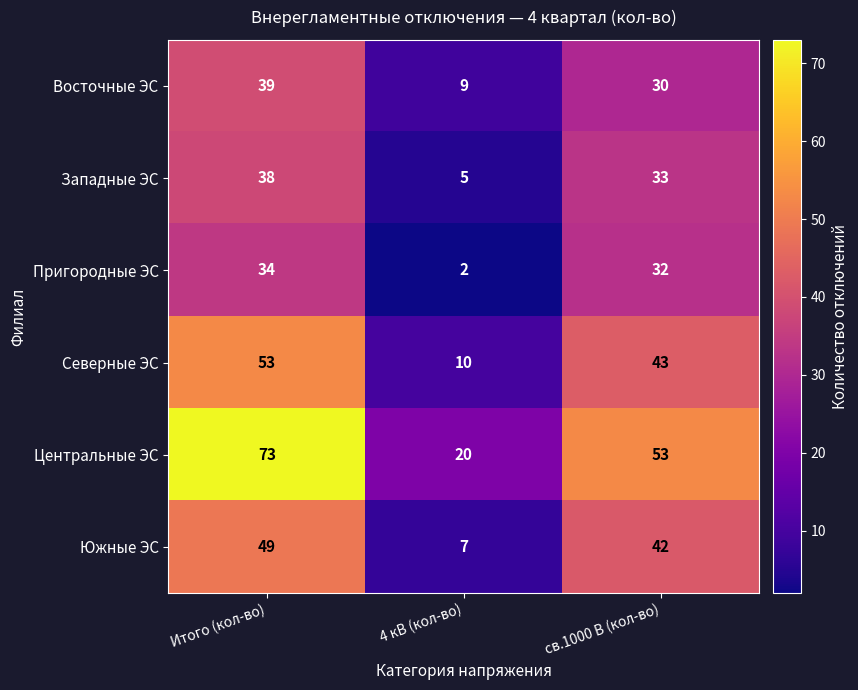

Rank the categories by Западные ЭС value from highest to lowest.

Итого (кол-во), св.1000 В (кол-во), 4 кВ (кол-во)